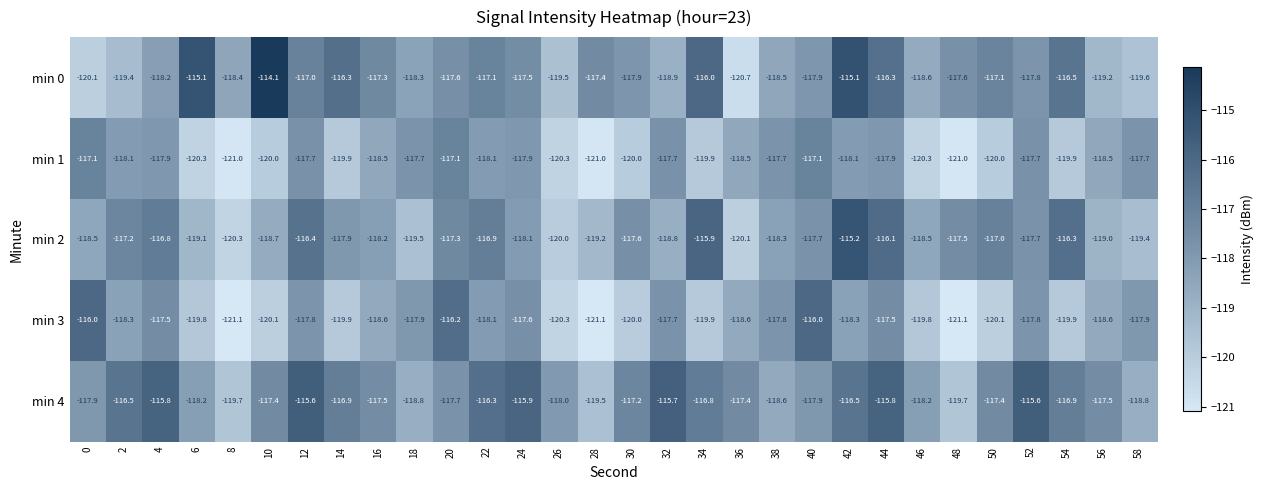

What is the total value across all series at 14?

-590.9